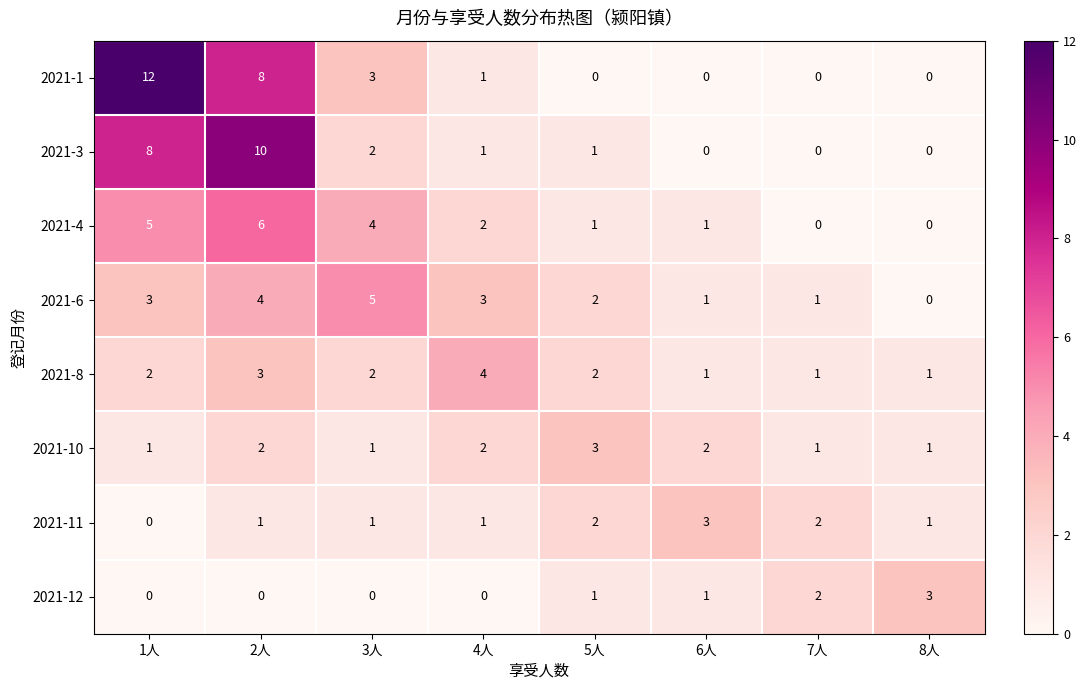

How many data points in 2021-11 are less than 1?

1